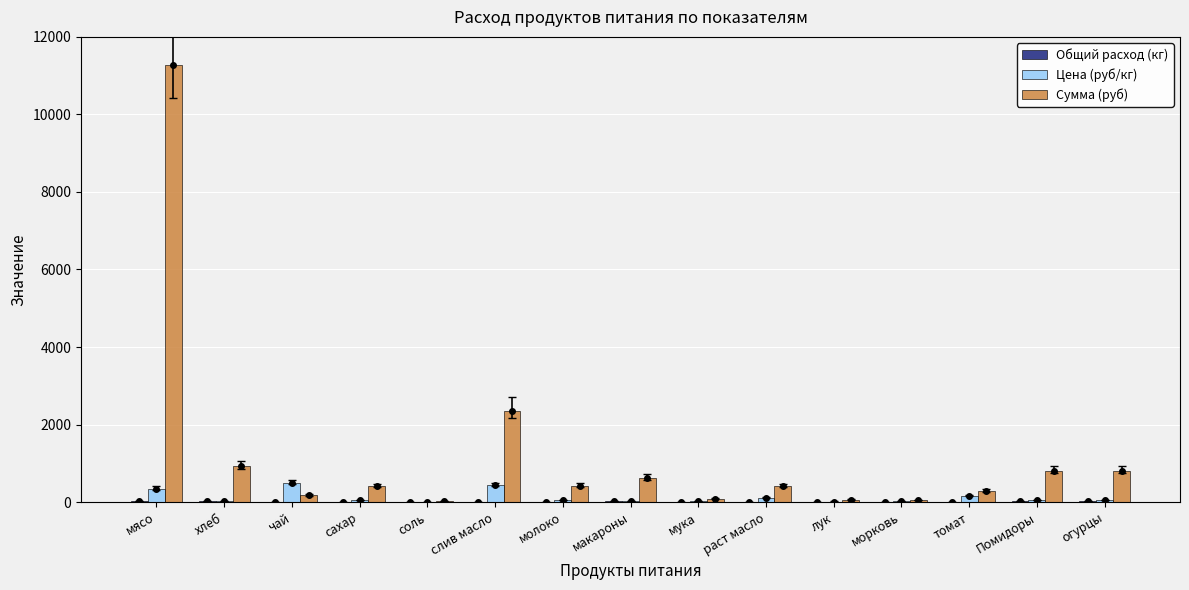

At which label is Сумма (руб) closest to 5655?

слив масло